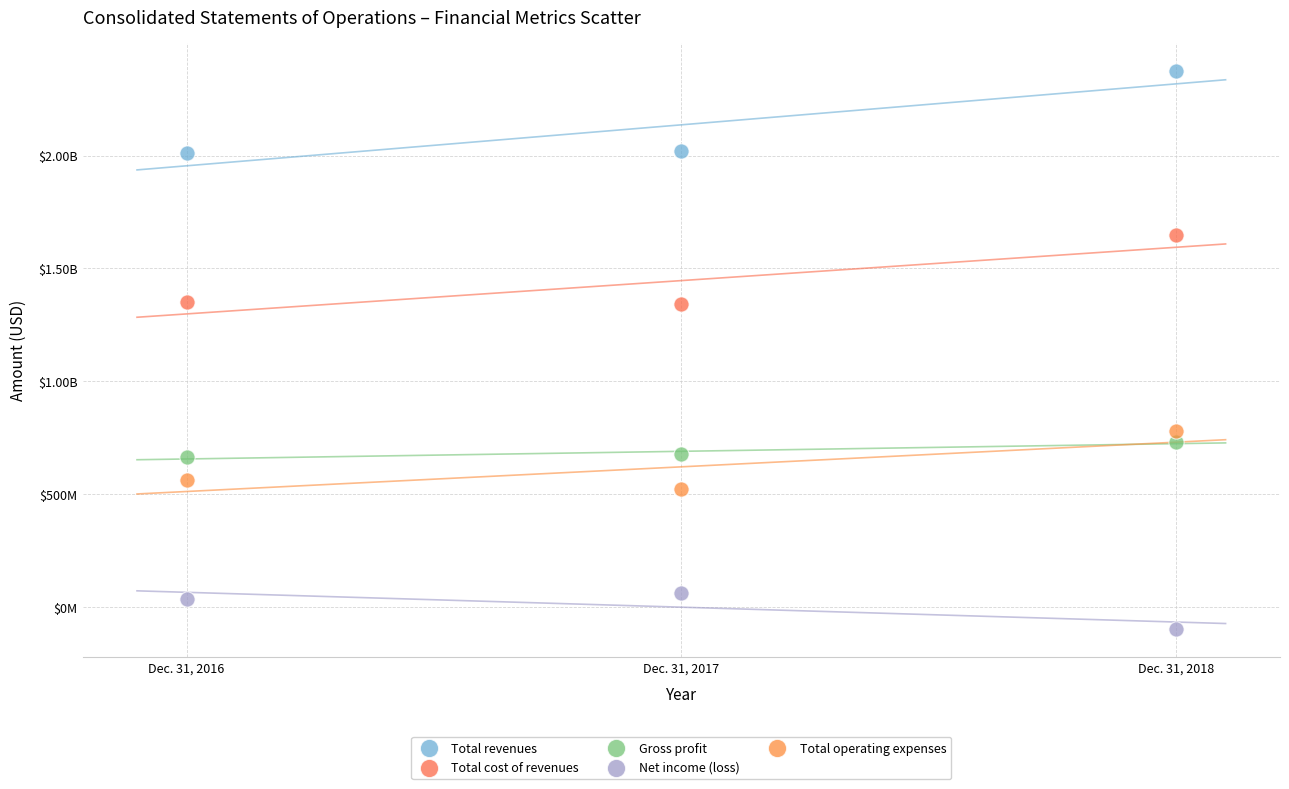

What are all the series names shown in the legend?

Total revenues, Total cost of revenues, Gross profit, Net income (loss), Total operating expenses